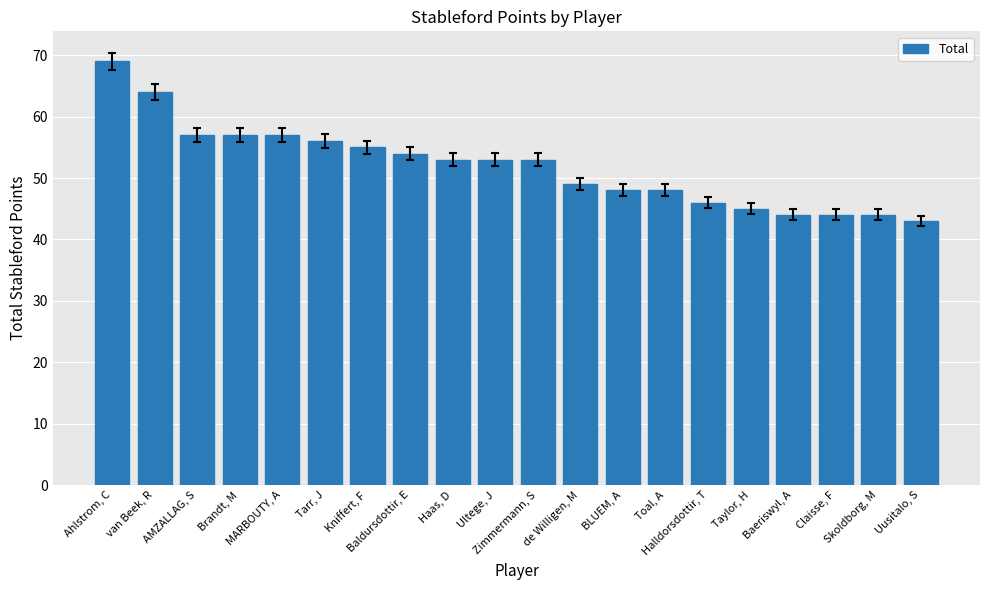

At which category does the chart reach its peak across all series?

Ahlstrom, C